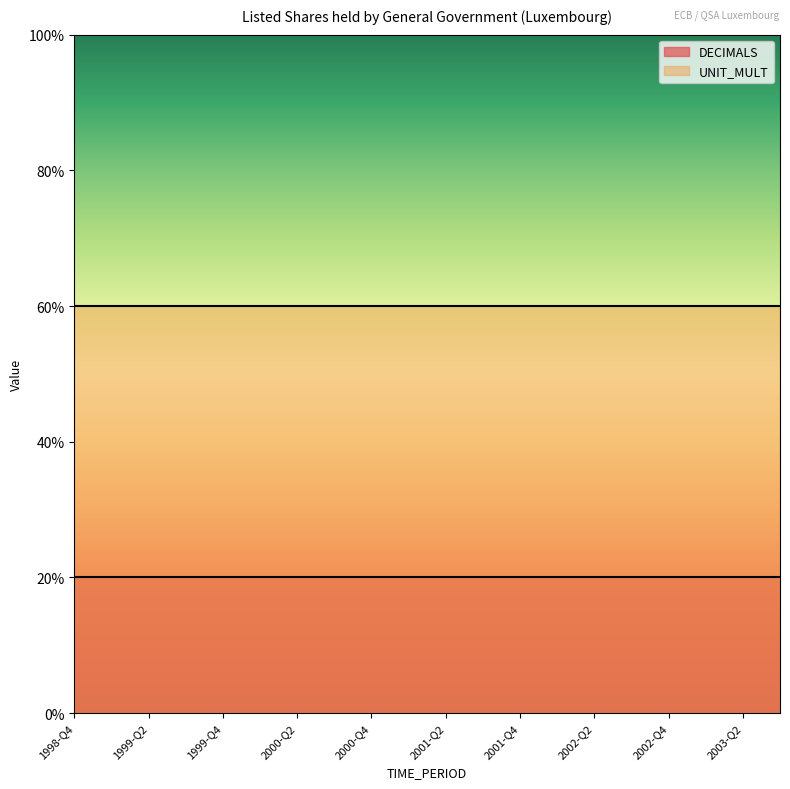

Rank the series by their average value, from lowest to highest.

DECIMALS, UNIT_MULT